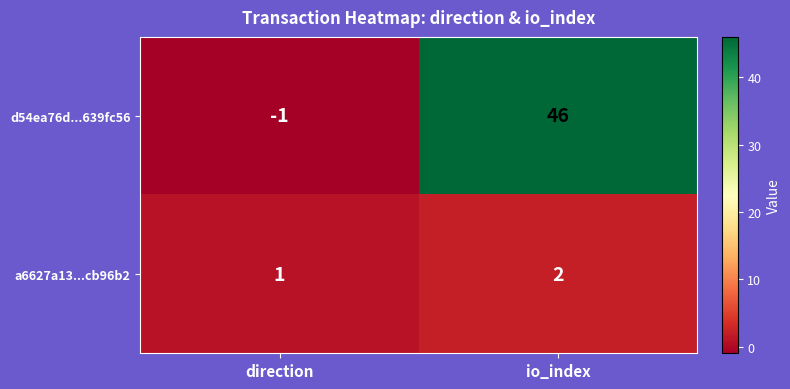

Rank the categories by a6627a13...cb96b2 value from lowest to highest.

direction, io_index